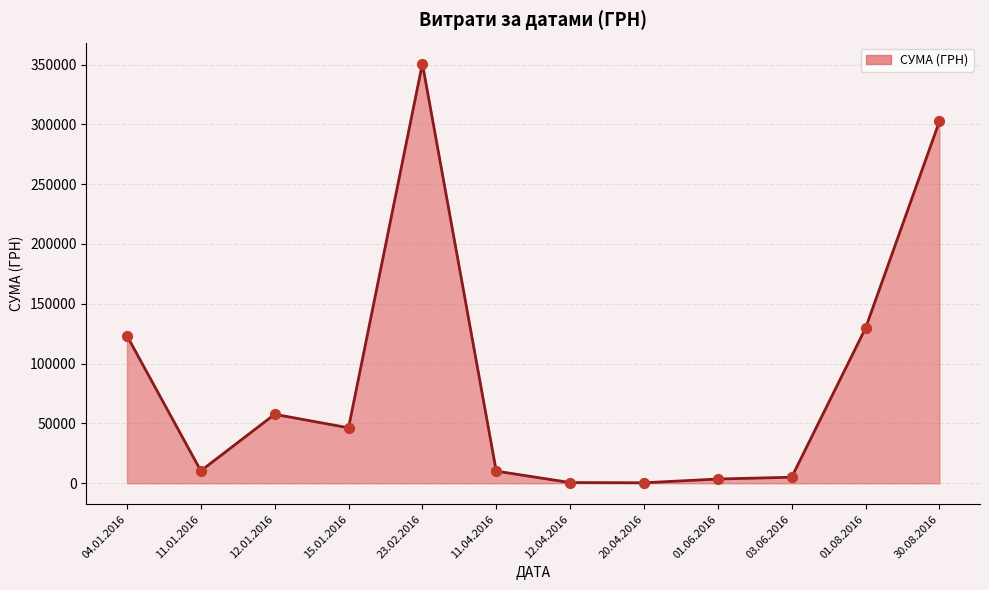

Between 23.02.2016 and 15.01.2016, which is larger?

23.02.2016